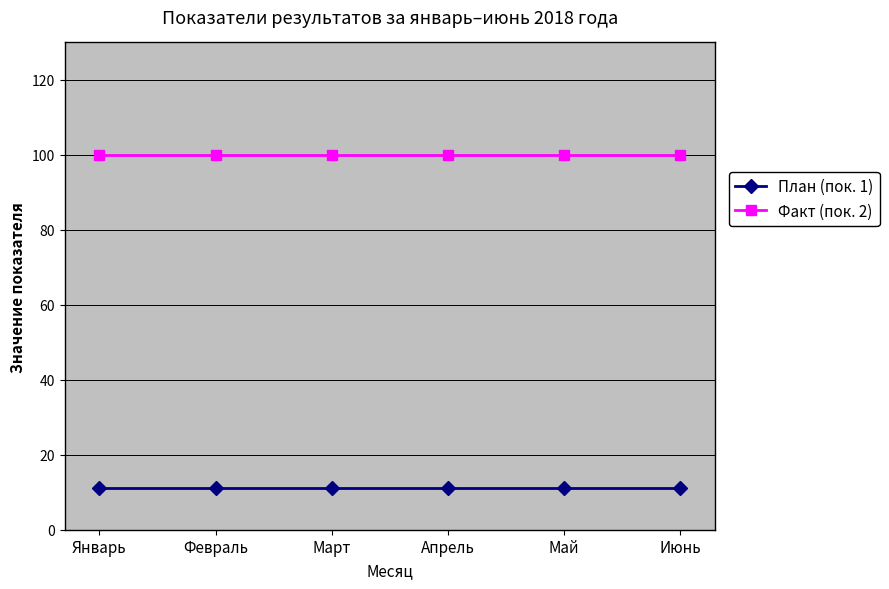

The План (пок. 1) series shows 19 at Март. True or false?

False